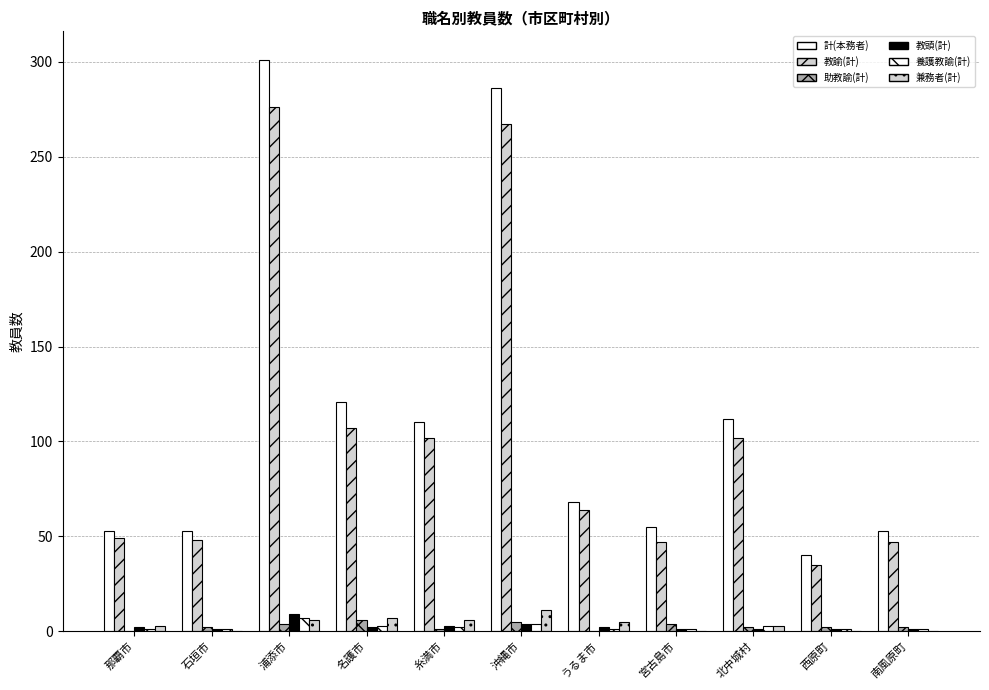

What is the average value of the 教頭(計) series?

2